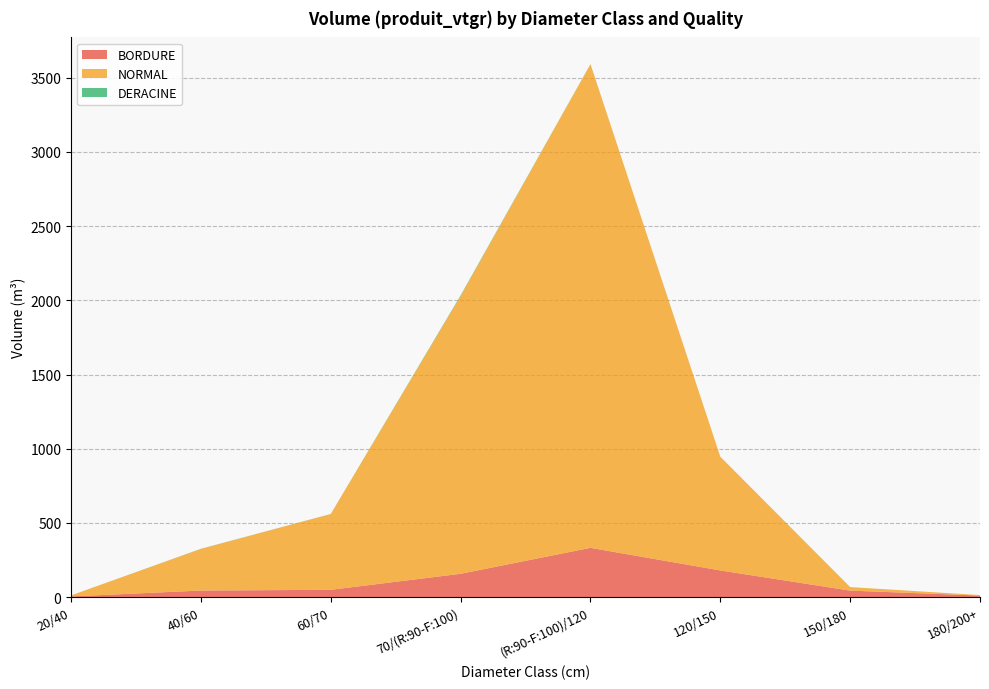

Reading left to right, list all the values displayed in this chart.

BORDURE: 5.2	44.6	49.7	157.5	332.4	180.1	44.1	10.9
NORMAL: 6.8	280.7	510.7	1871.2	3258.3	766.2	23.9	3.1
DERACINE: 0.0	0.8	0.3	4.3	0.7	0.0	0.0	0.0